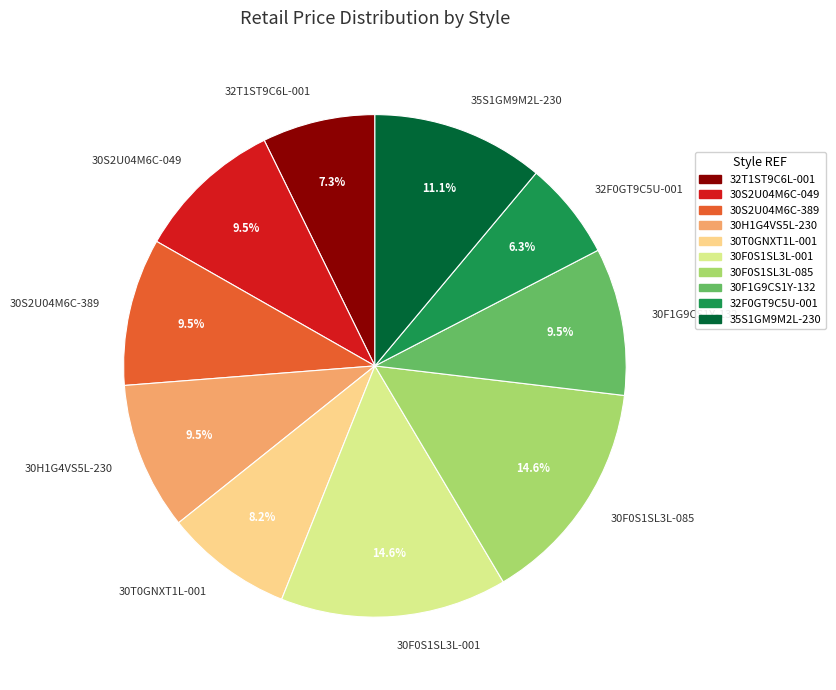

How many segments does this pie chart have?

10